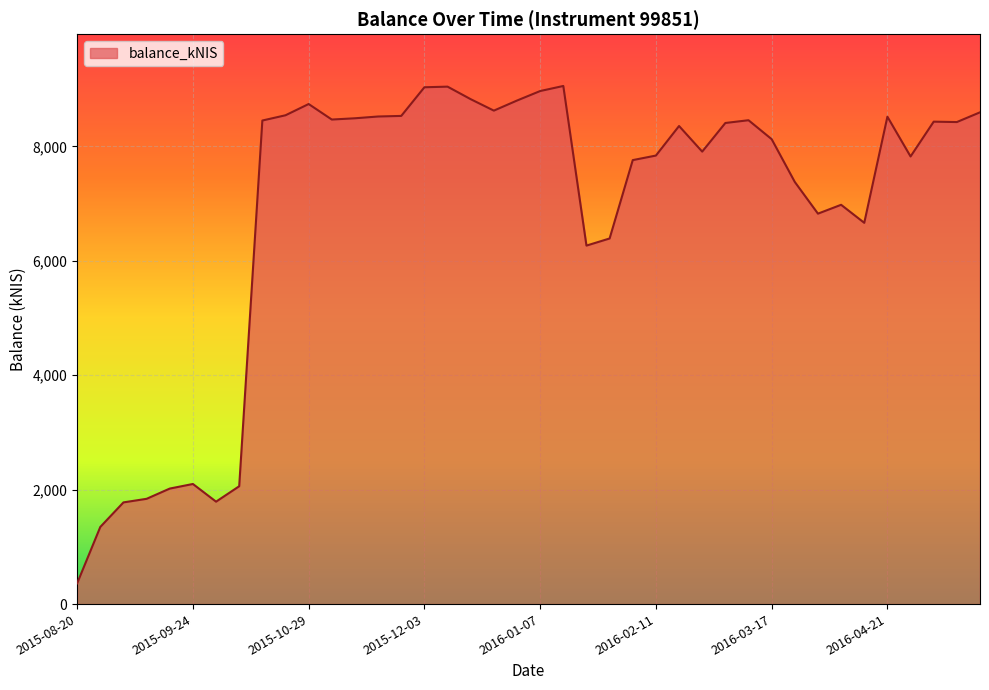

What is the sum of all values?

274511.0